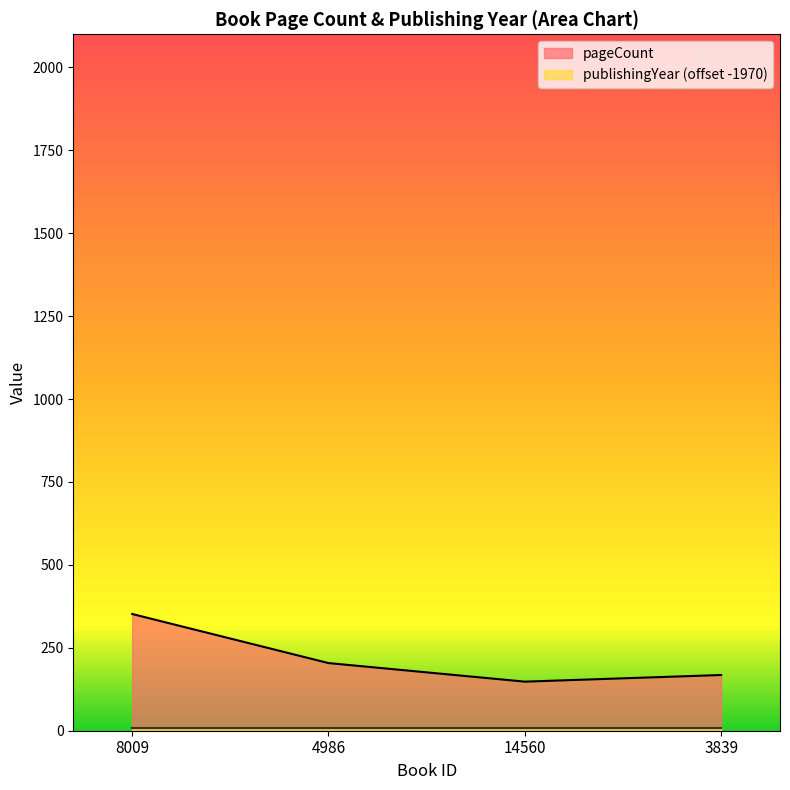

The value at 3839 is 168. True or false?

True